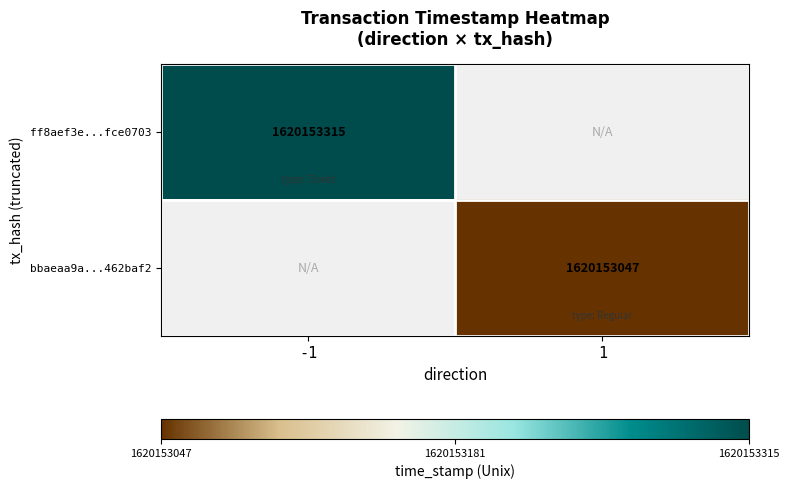

Which has a higher value, time_stamp or direction?

time_stamp